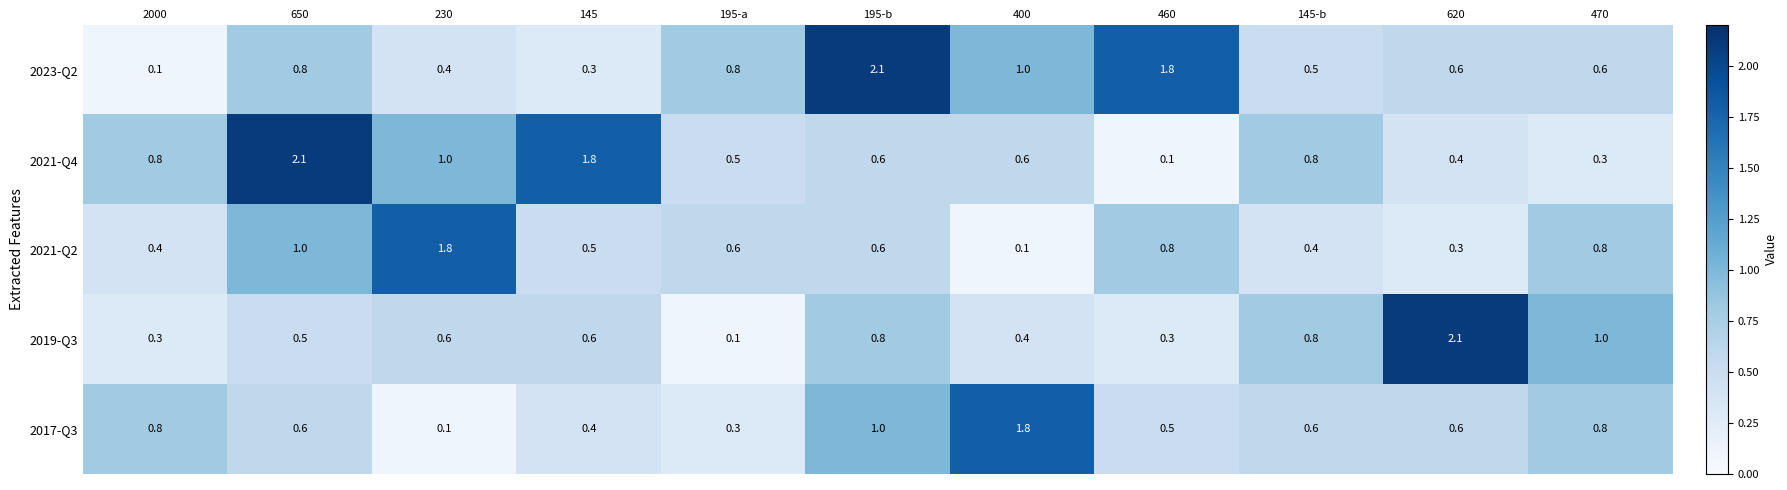

What is the greatest value displayed?

2.1